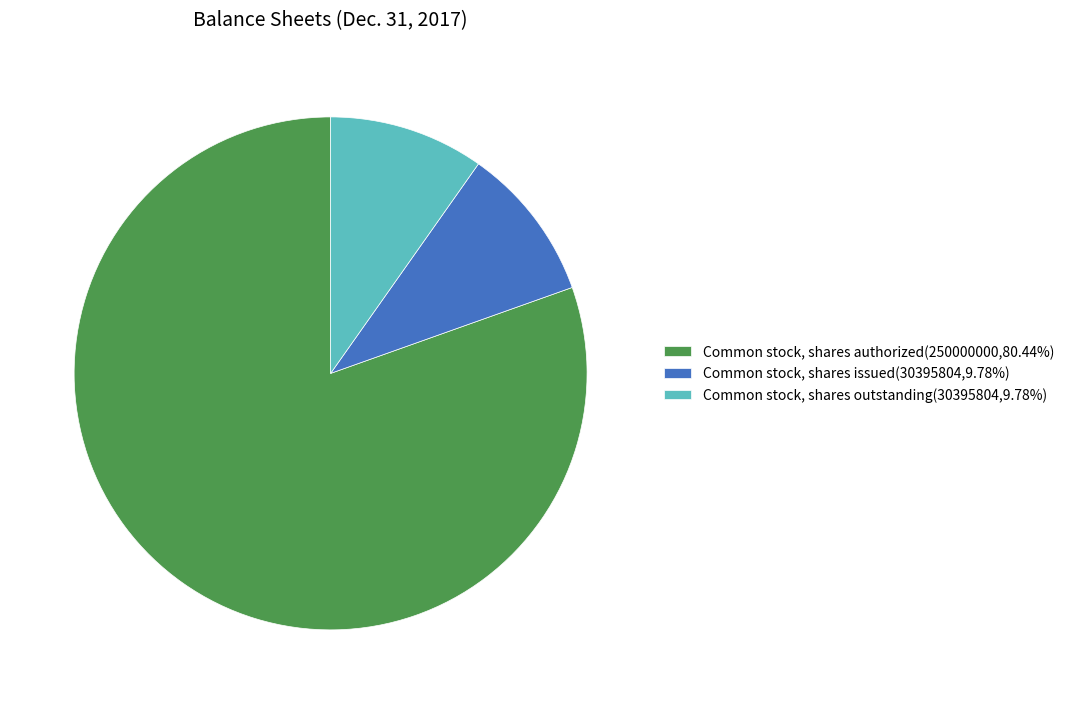

Does any single category account for the majority?

Yes